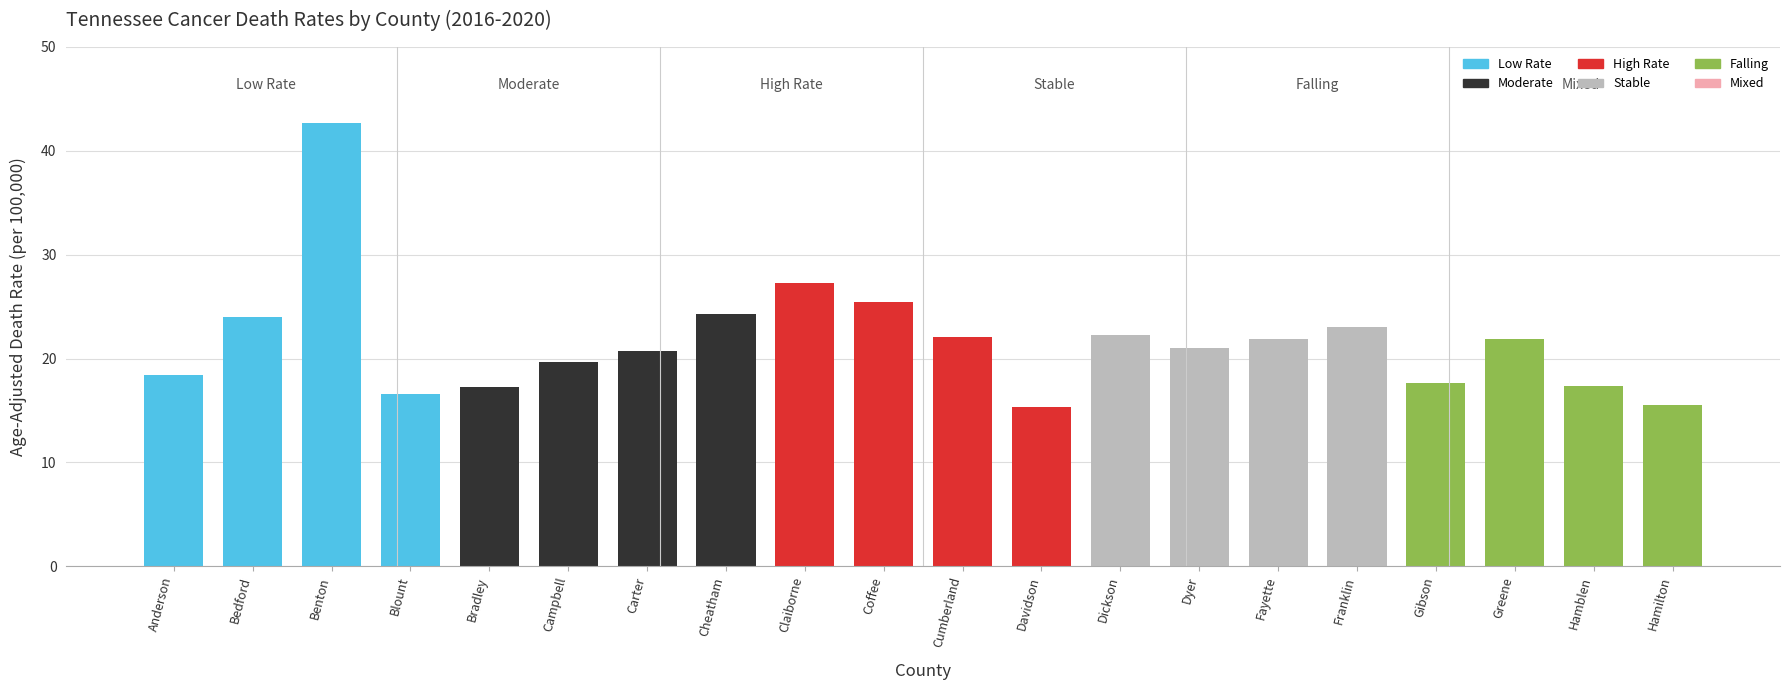

What is the difference between the second highest and minimum values?

12.0